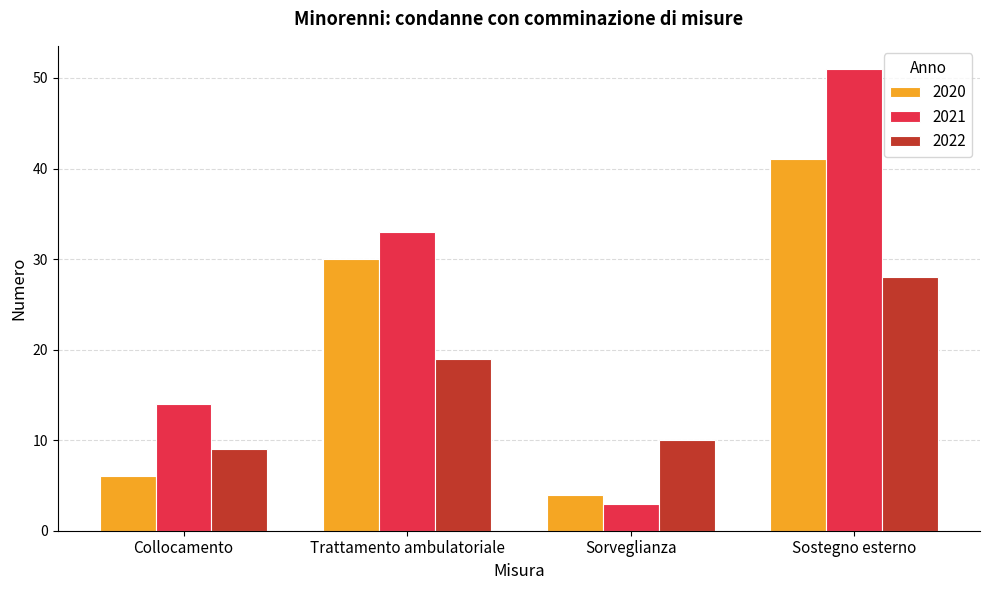

List the labels in order of 2022 value, smallest first.

Collocamento, Sorveglianza, Trattamento ambulatoriale, Sostegno esterno